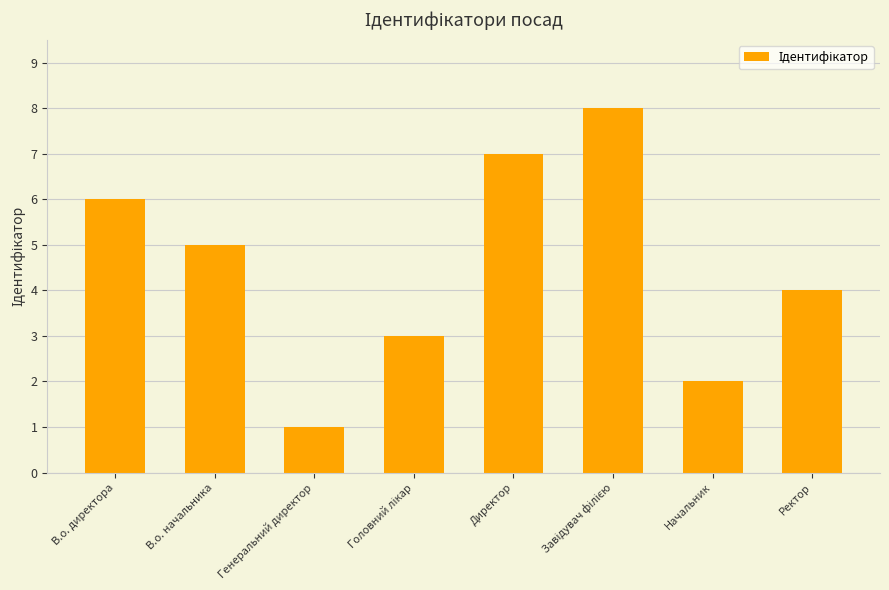

What is the difference between the maximum and minimum values?

7